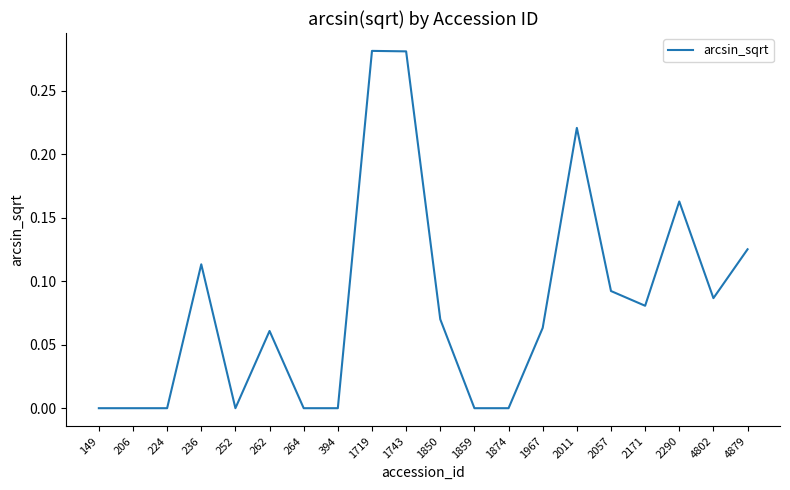

What is the change in value from 394 to 2057?

+0.1